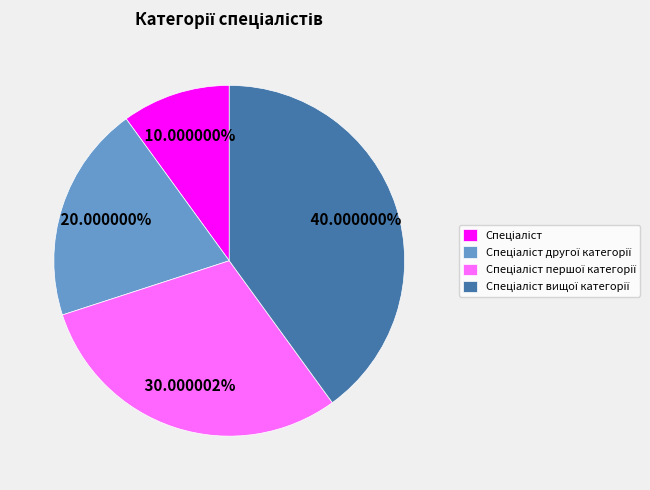

Is there a majority slice in this chart?

No